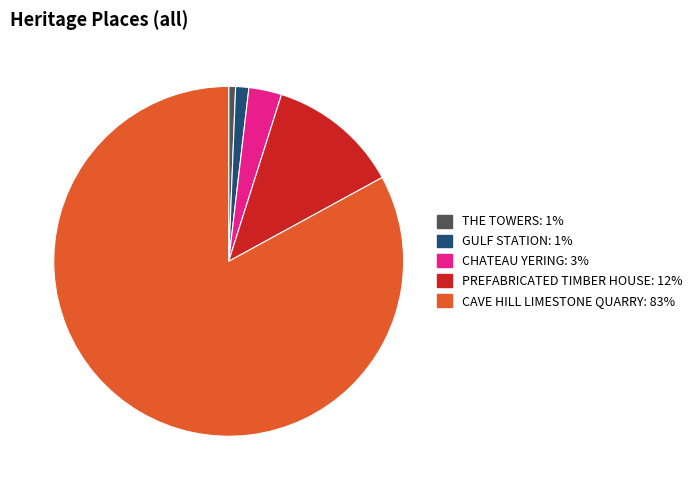

Combined, do PREFABRICATED TIMBER HOUSE and THE TOWERS account for over 50%?

No